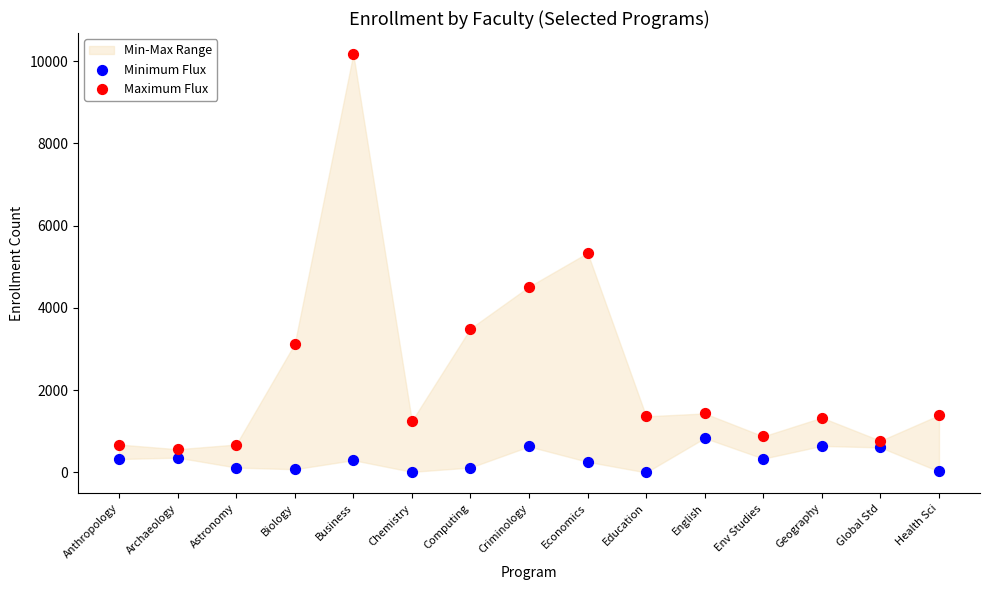

Across all data points, what is the range of Y values (max minus min)?

10174